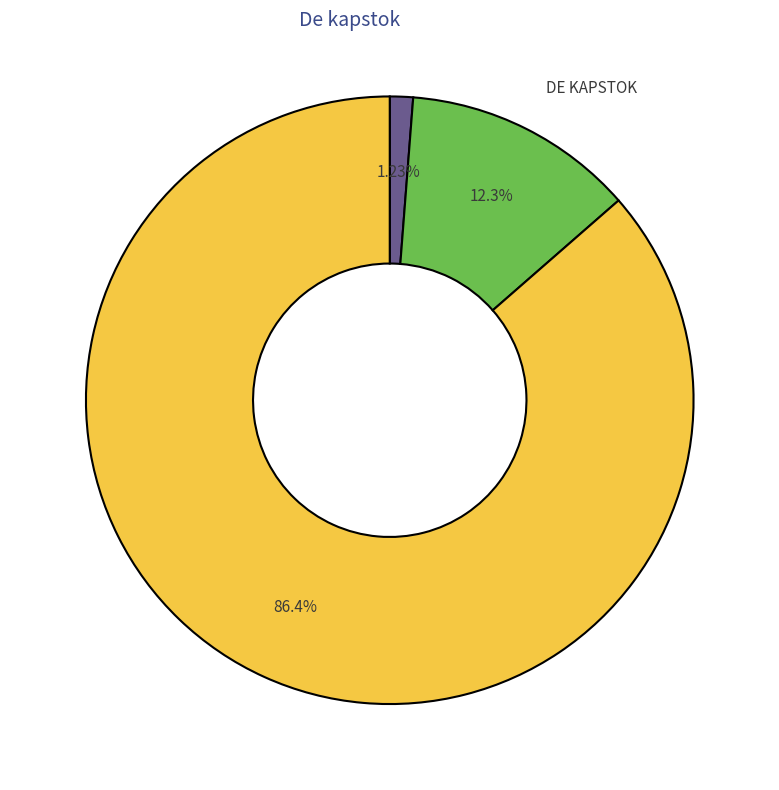

How many segments does this pie chart have?

3